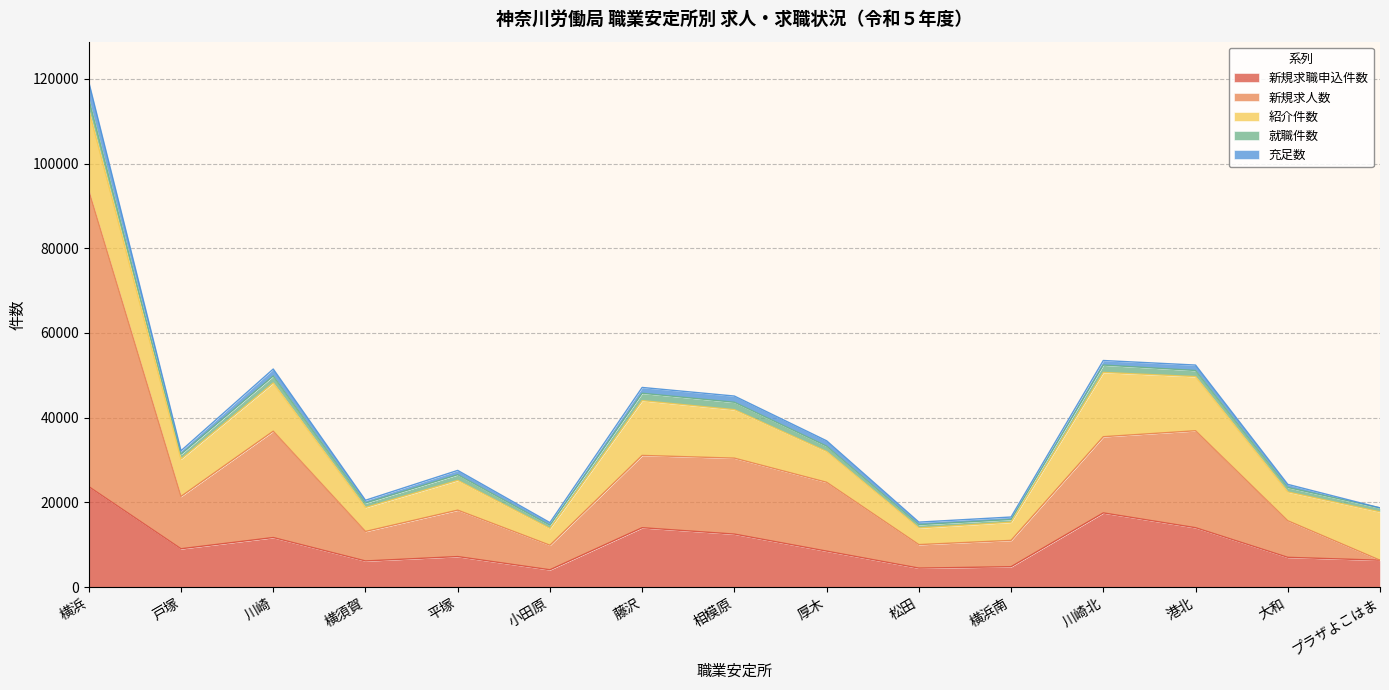

What is the difference between the maximum and minimum values in the 新規求職申込件数 series?

19630